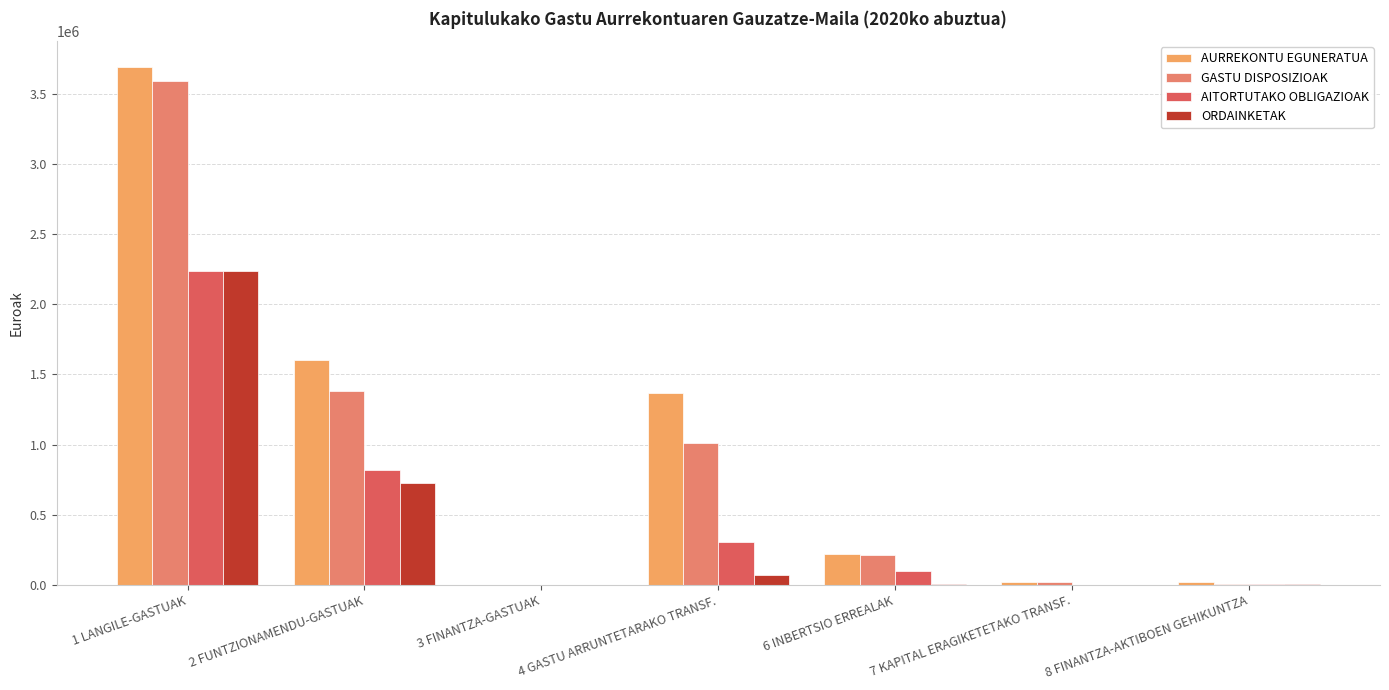

How many groups of bars are there?

7